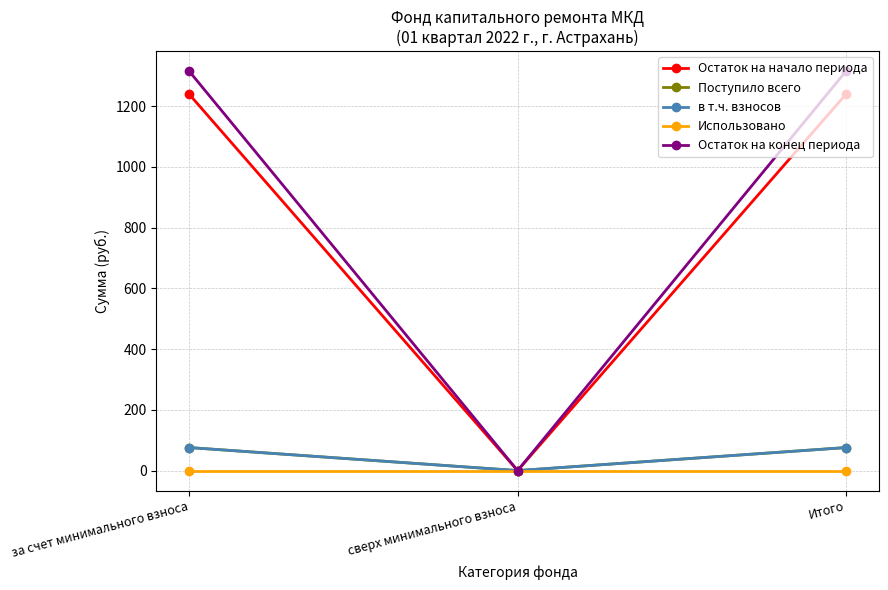

Is this an area chart (filled region under the line)?

No